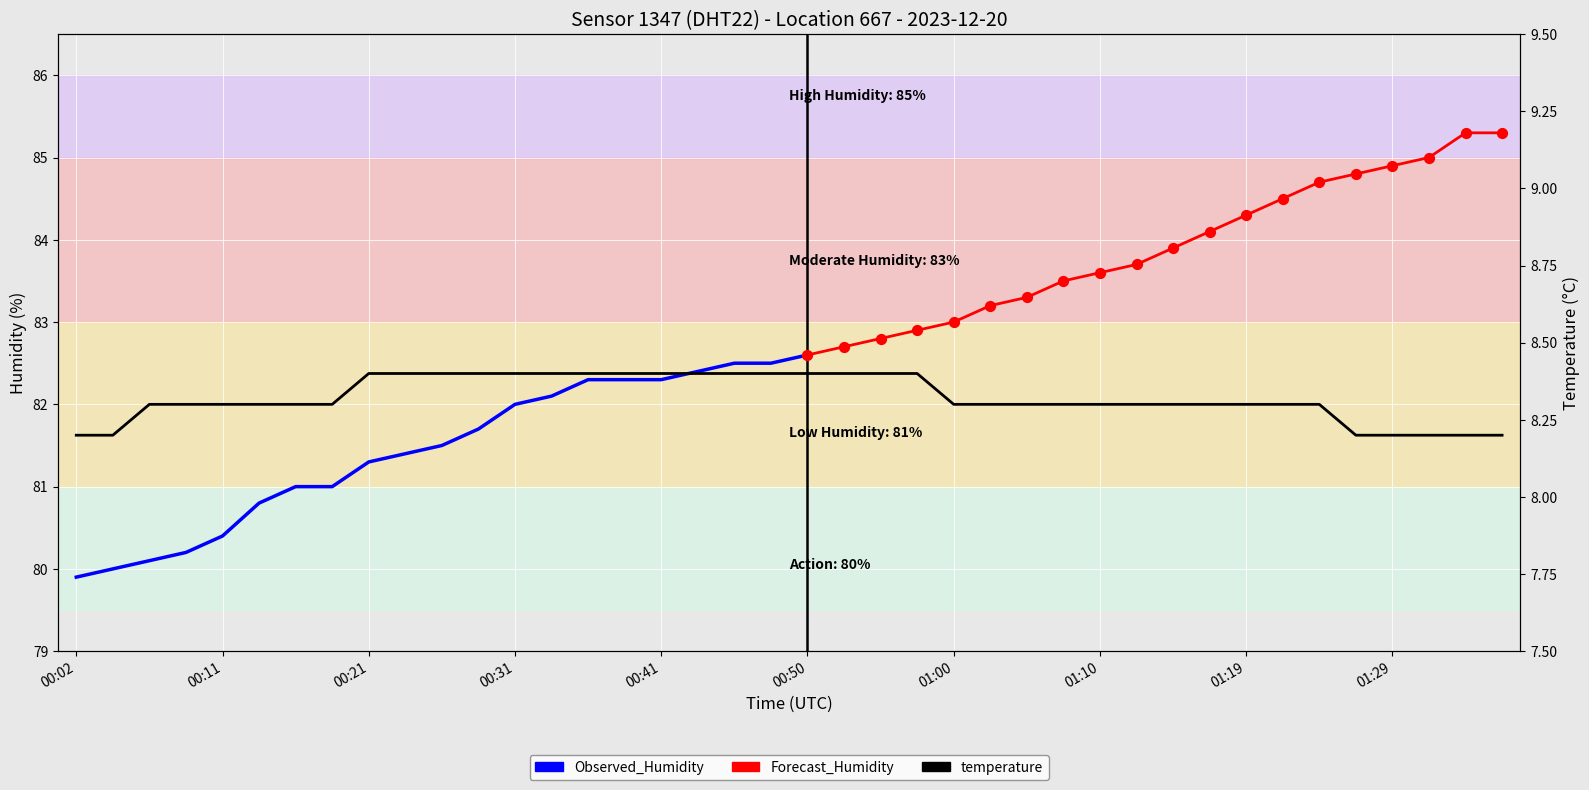

Which has a higher value, 00:09 or 01:32?

00:09